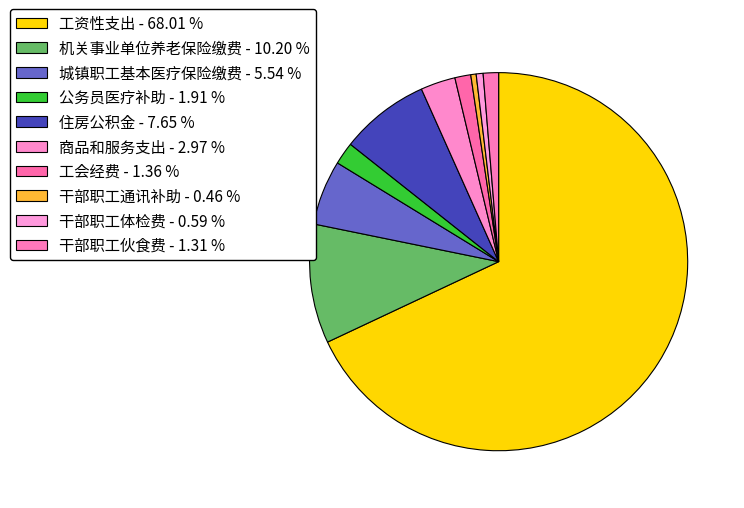

Which category accounts for the majority?

工资性支出